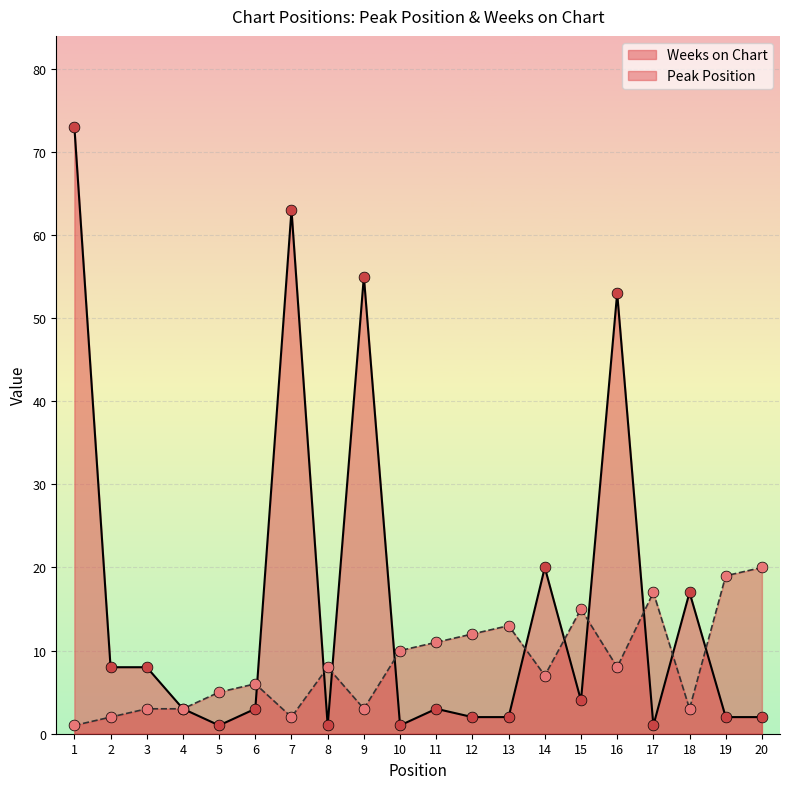

At which category is the sum across all series the highest?

1